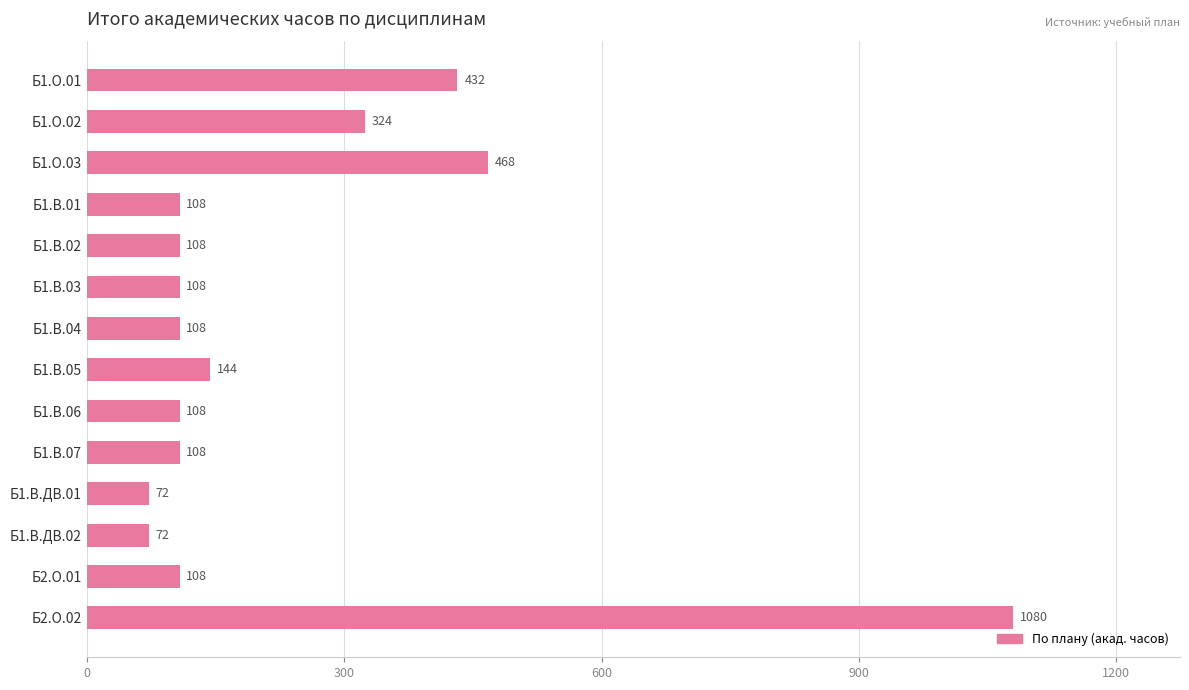

What is the minimum value shown in the chart?

72